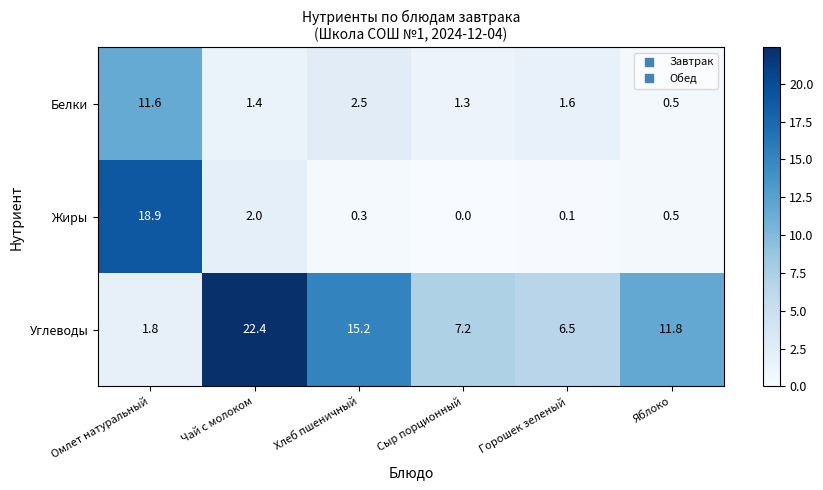

Reading left to right, what are all the values shown in this chart?

Белки: Омлет натуральный=11.6	Чай с молоком=1.4	Хлеб пшеничный=2.5	Сыр порционный=1.3	Горошек зеленый=1.6	Яблоко=0.5
Жиры: Омлет натуральный=18.9	Чай с молоком=2.0	Хлеб пшеничный=0.3	Сыр порционный=0.0	Горошек зеленый=0.1	Яблоко=0.5
Углеводы: Омлет натуральный=1.8	Чай с молоком=22.4	Хлеб пшеничный=15.2	Сыр порционный=7.2	Горошек зеленый=6.5	Яблоко=11.8